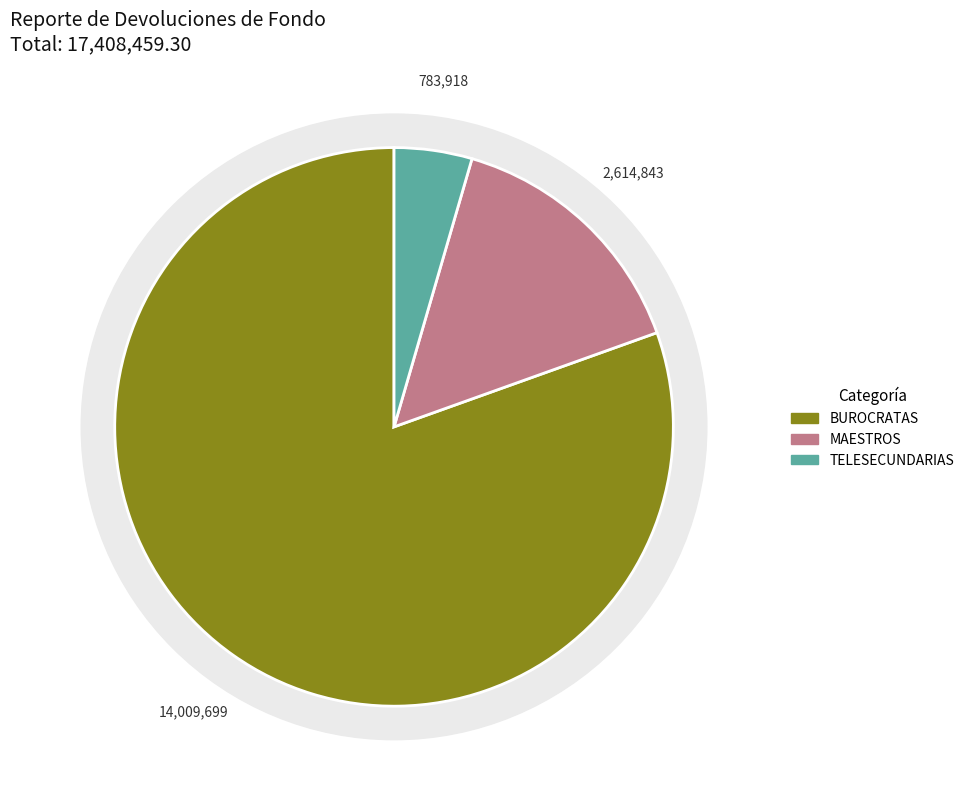

What is the largest slice in the pie chart?

BUROCRATAS